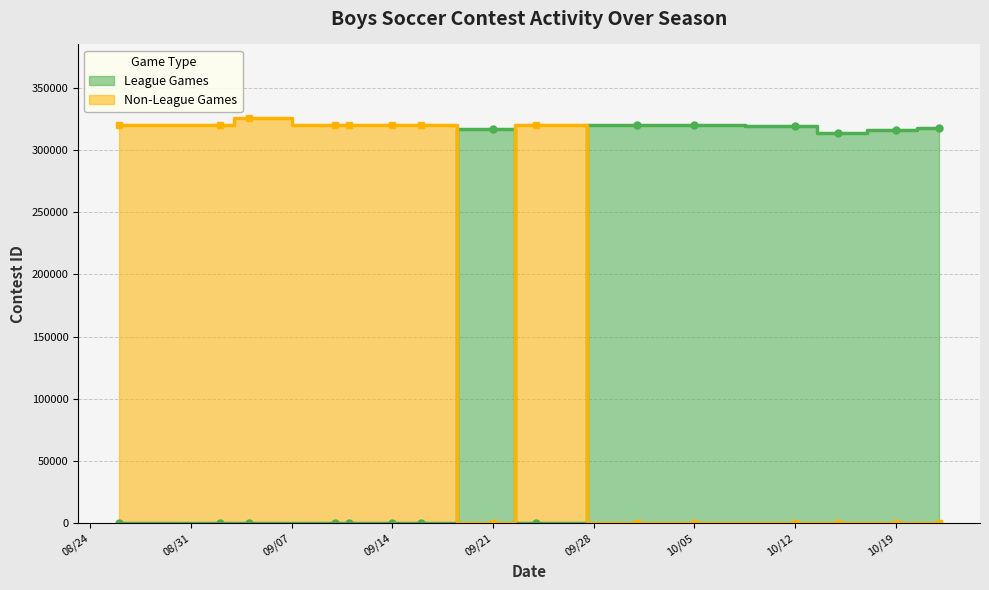

What is the label of the 2nd point from the right?

10/19